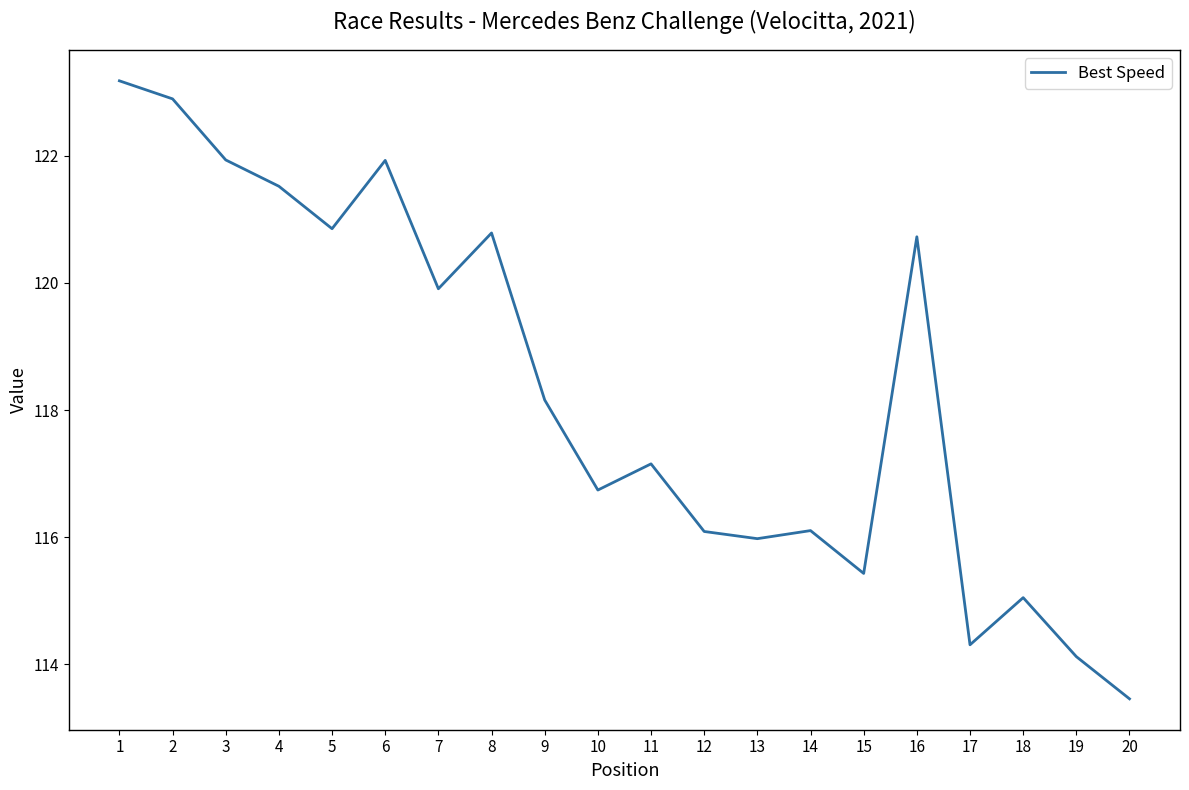

Approximately how many times larger is the value at 1 compared to 16?

1.0